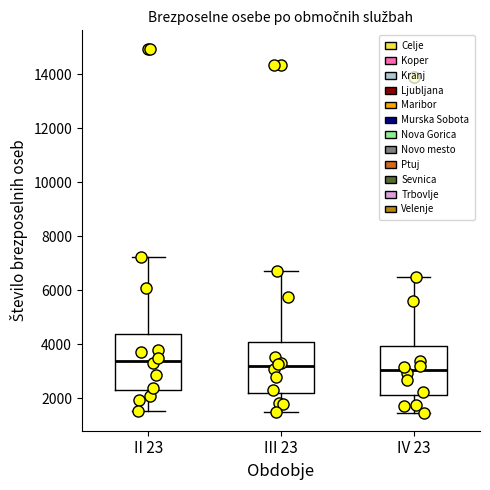

Which box has the highest median line?

II 23